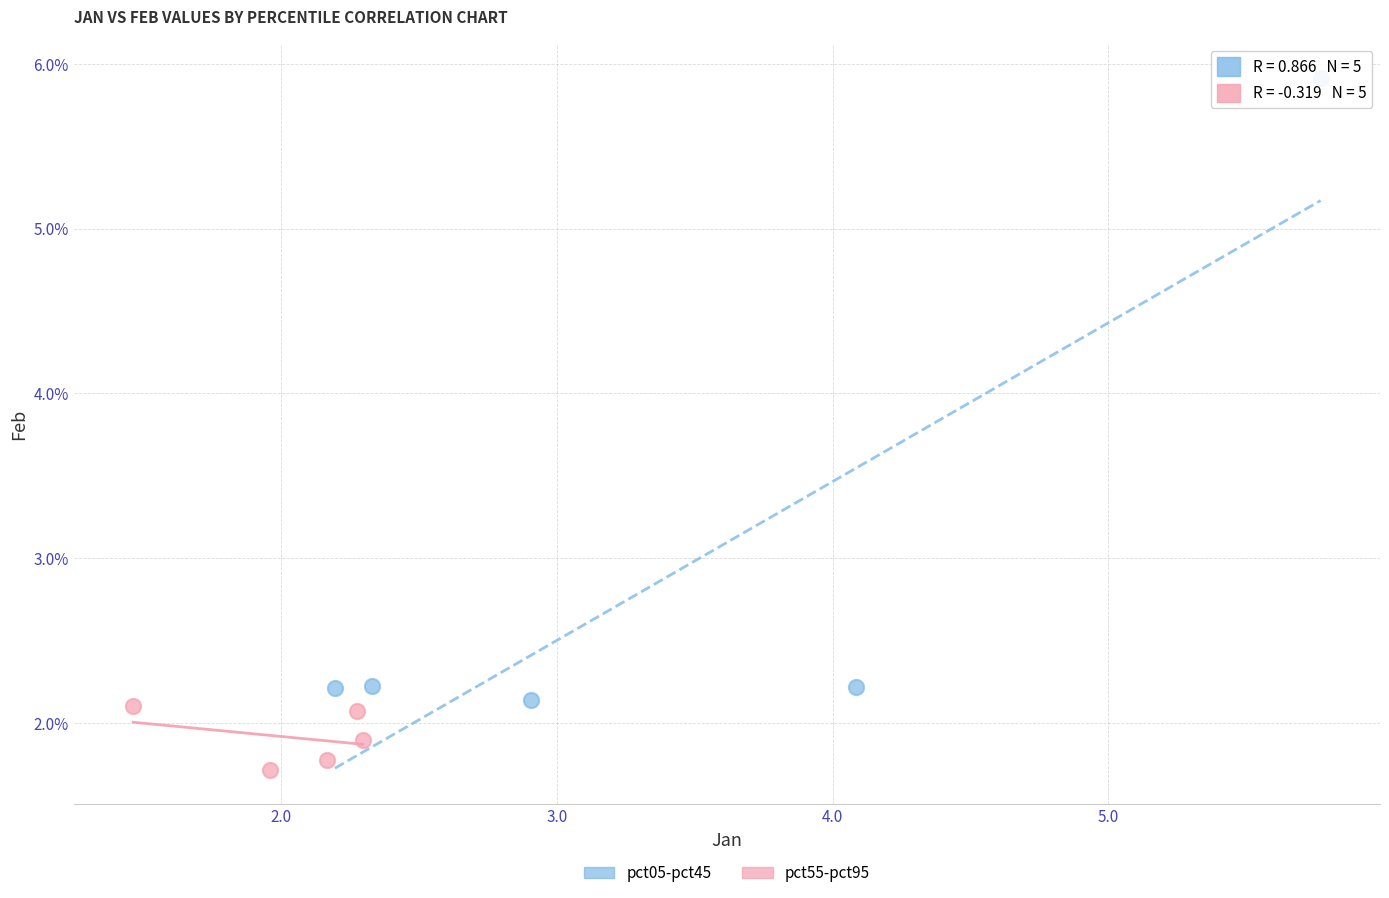

Which series reaches the maximum Y coordinate?

pct05-pct45